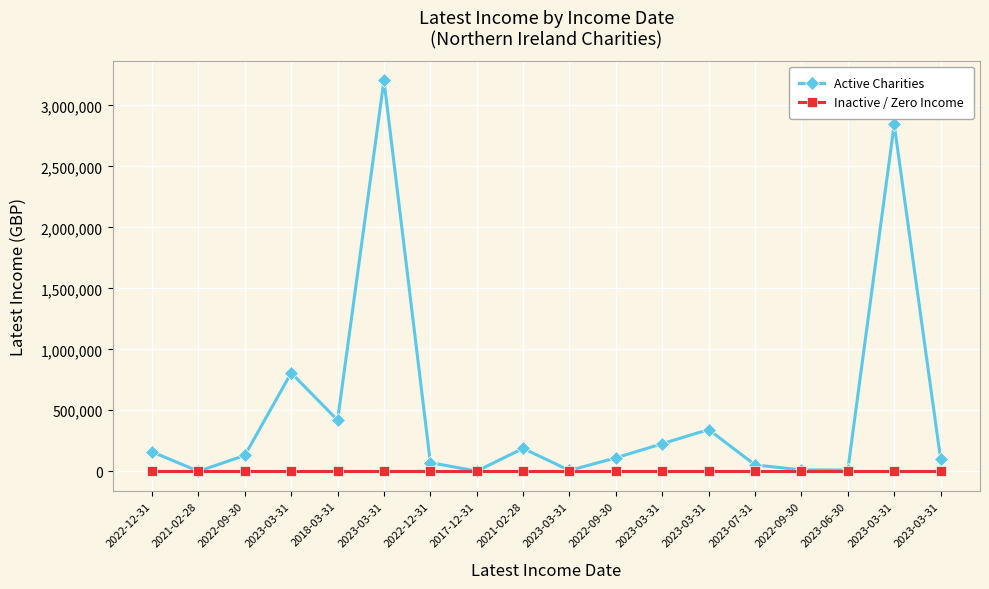

What is the average value of the Active Charities series?

482566